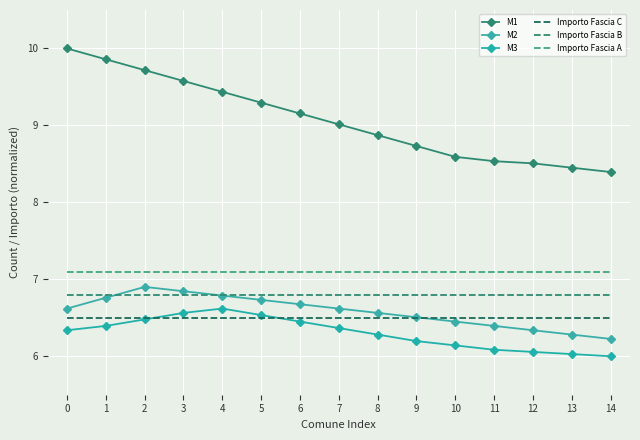

True or false: Importo Fascia B has a value of 11.4 at 1.

False